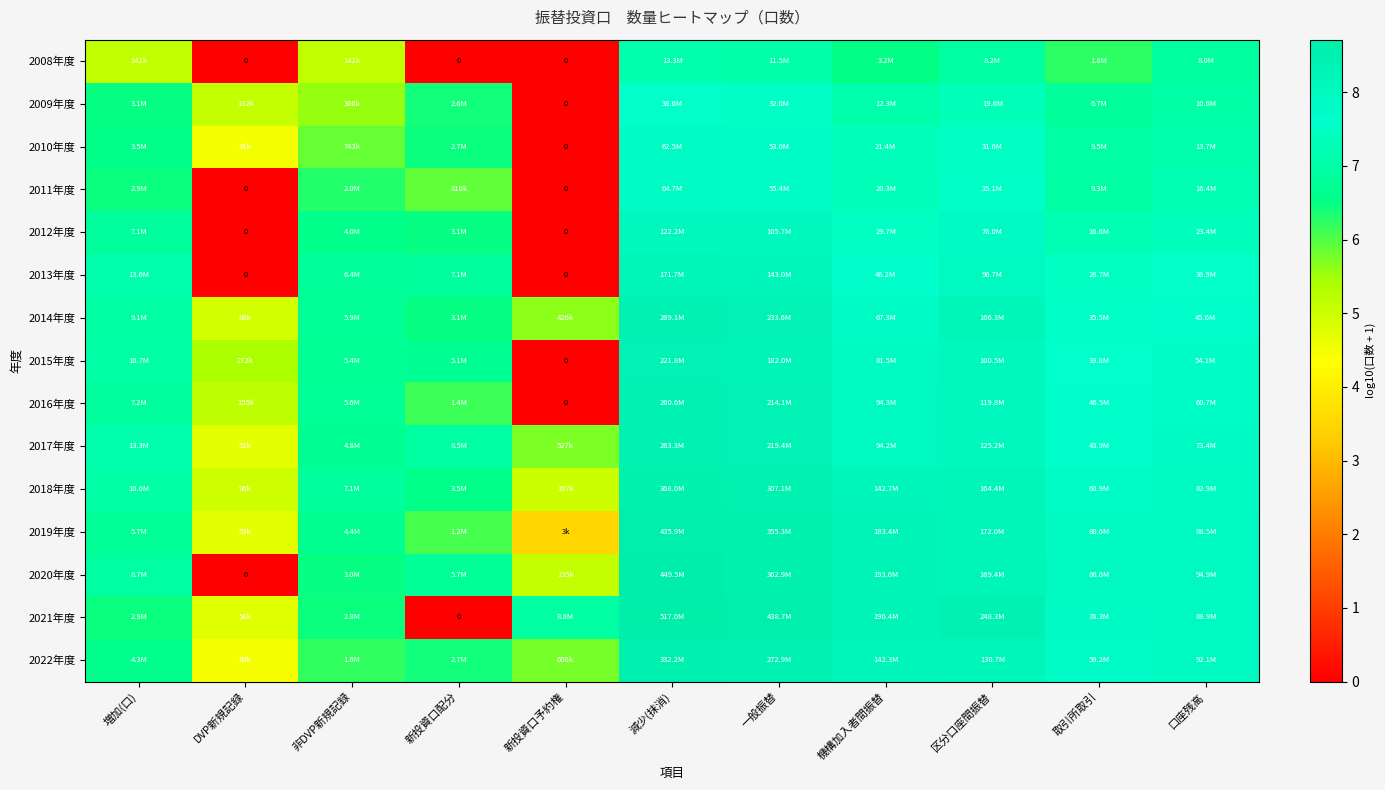

Where does the 2021年度 series first go above 7?

減少(抹消)